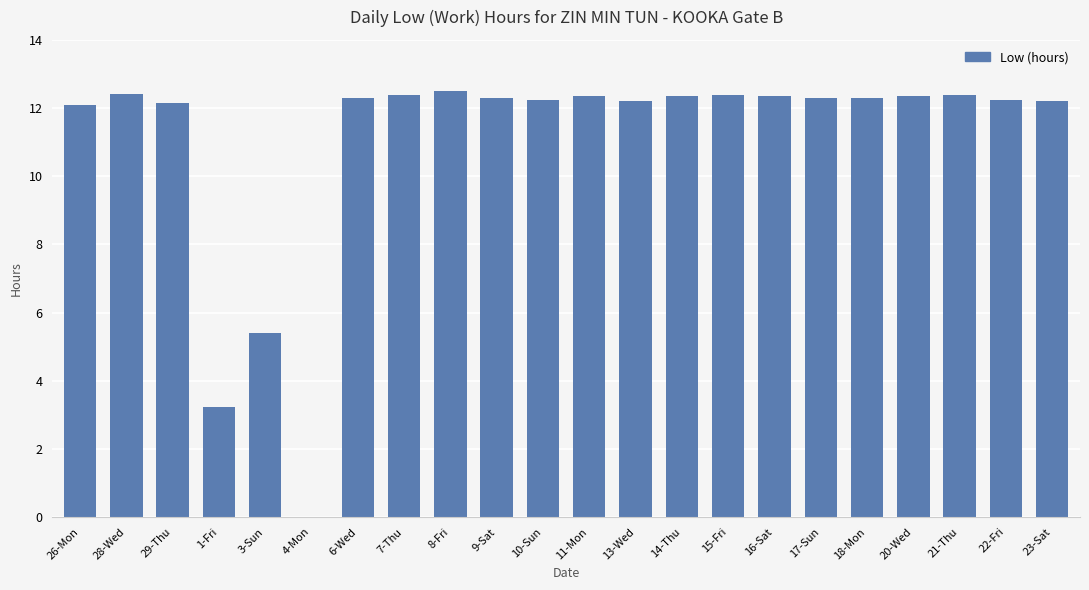

What is the sum of the values at 6-Wed and 9-Sat?

24.6